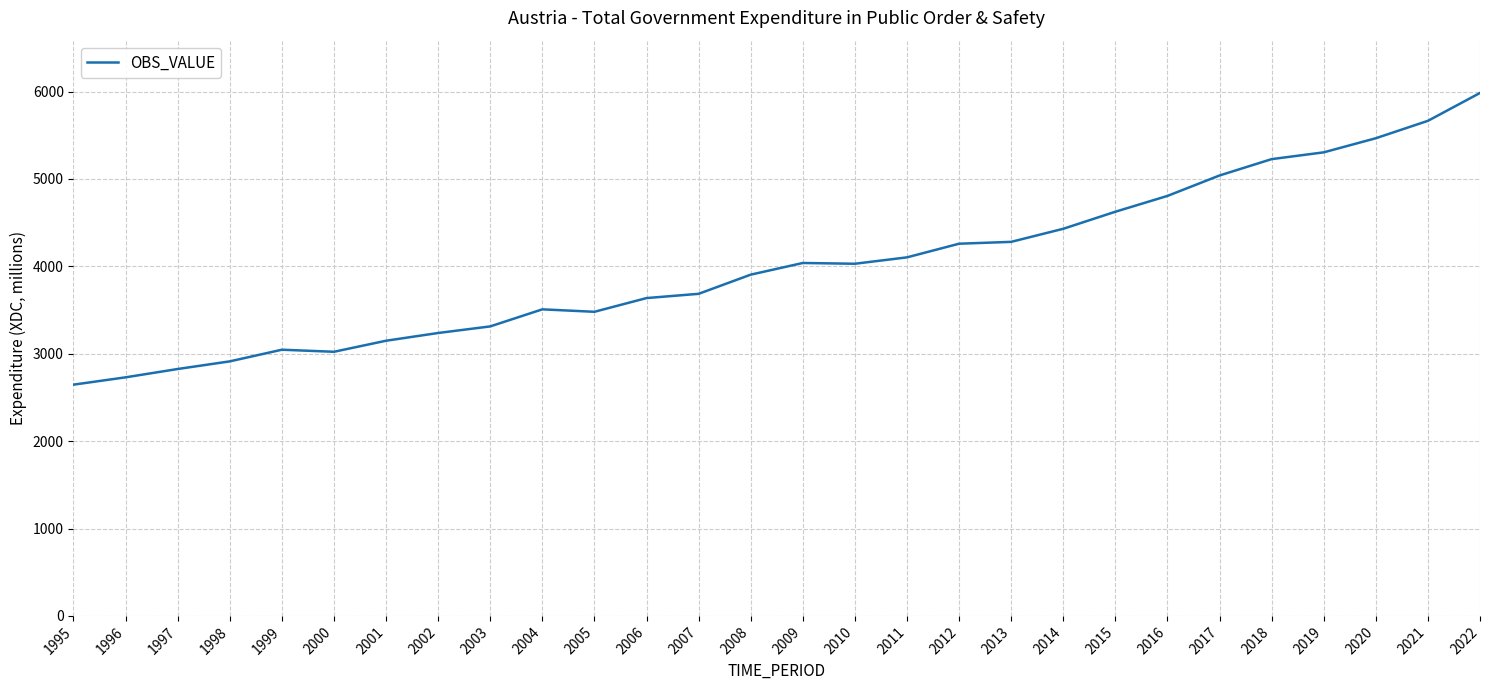

How many distinct data groups are displayed?

1